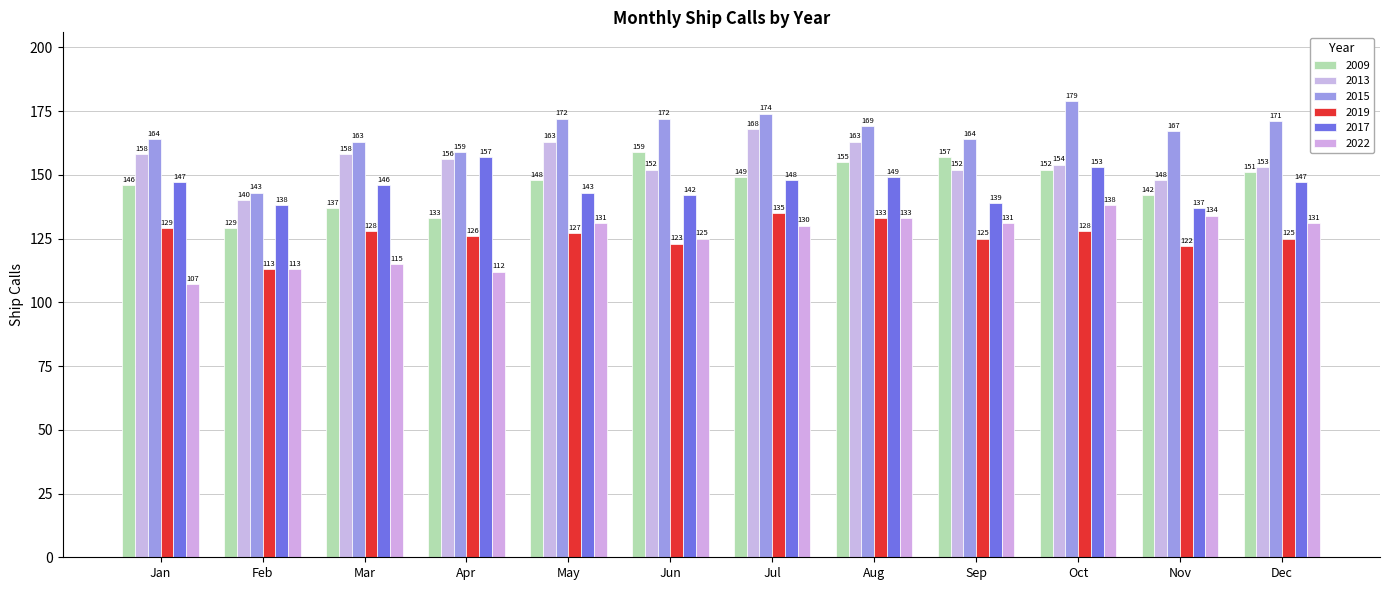

Reading left to right, transcribe all the data shown in this chart.

2009: 146	129	137	133	148	159	149	155	157	152	142	151
2013: 158	140	158	156	163	152	168	163	152	154	148	153
2015: 164	143	163	159	172	172	174	169	164	179	167	171
2019: 129	113	128	126	127	123	135	133	125	128	122	125
2017: 147	138	146	157	143	142	148	149	139	153	137	147
2022: 107	113	115	112	131	125	130	133	131	138	134	131